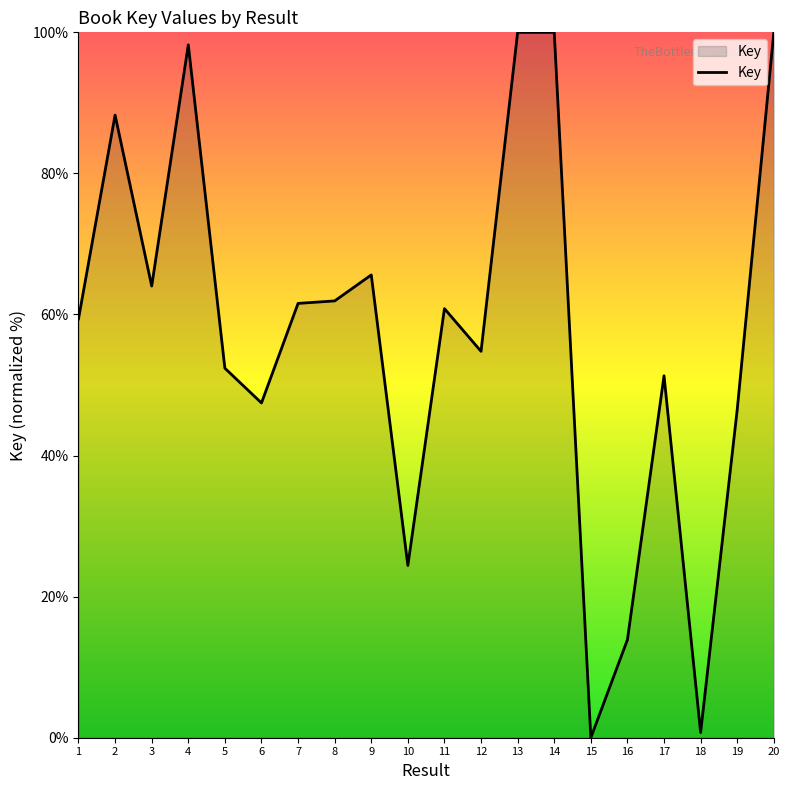

What is the maximum value shown in the chart?

100.0